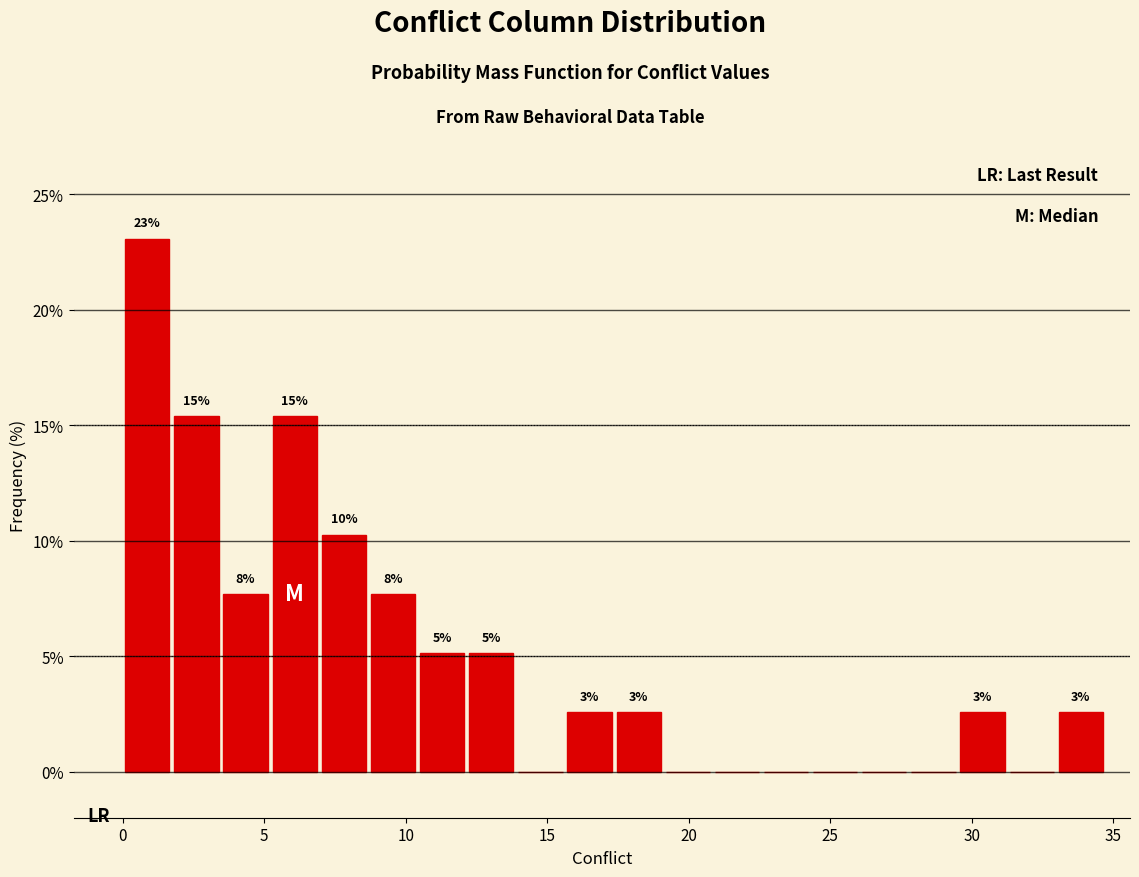

Read against the x-axis, roughly where is the centre of the tallest bar?

1.0